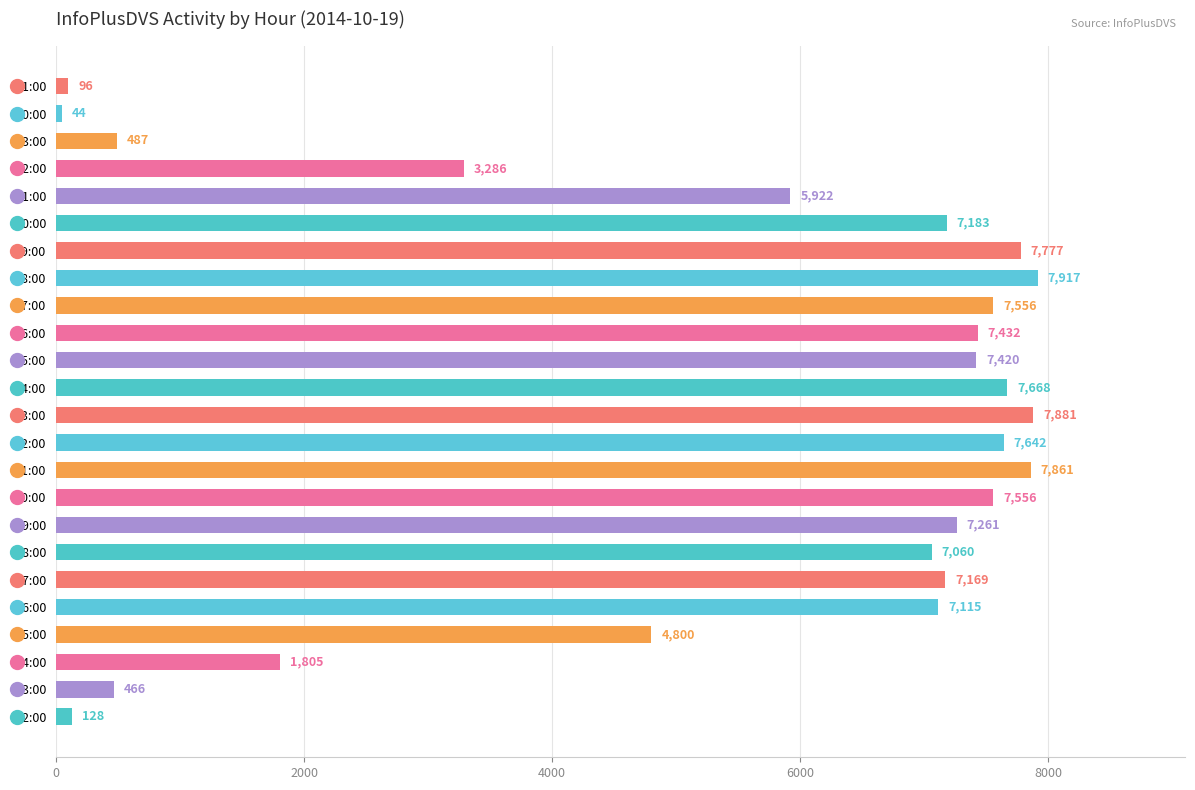

The chart shows a value of 7642 at 12:00. True or false?

True